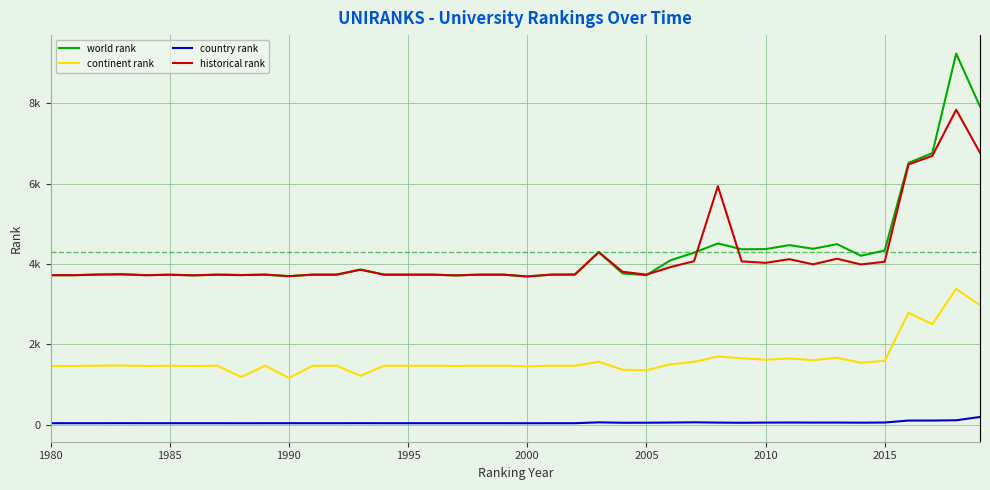

What is the label of the 6th point from the left?

1985